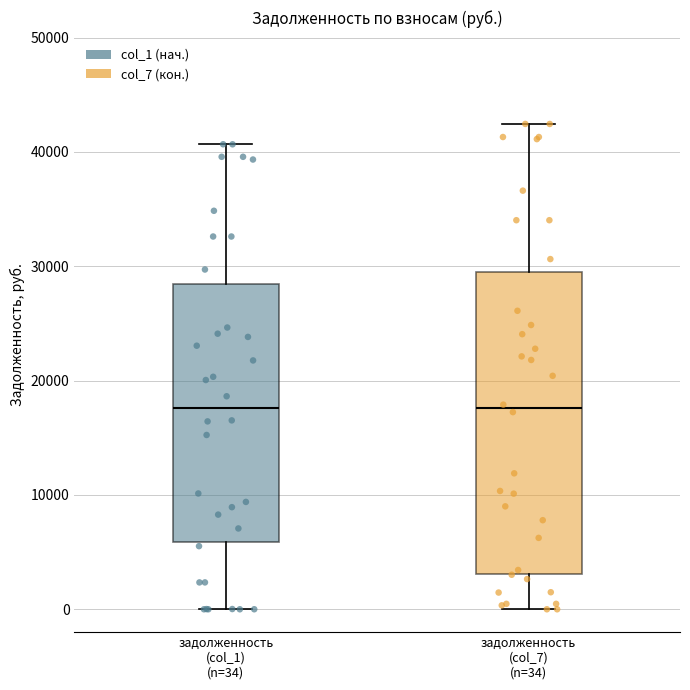

Reading left to right, read every box against the y-axis: the position of its median line, the range the box covers, and the ends of its whiskers. The values are not printed on the chart, so give them approximately, as read against the axis.

задолженность (col_1) (n=34): median 18000, box 6000 to 28000, whiskers 0 to 41000
задолженность (col_7) (n=34): median 18000, box 3000 to 29000, whiskers 0 to 42000